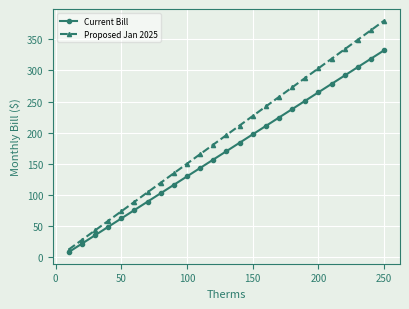

List the series in order of their overall mean, highest first.

Proposed Jan 2025, Current Bill